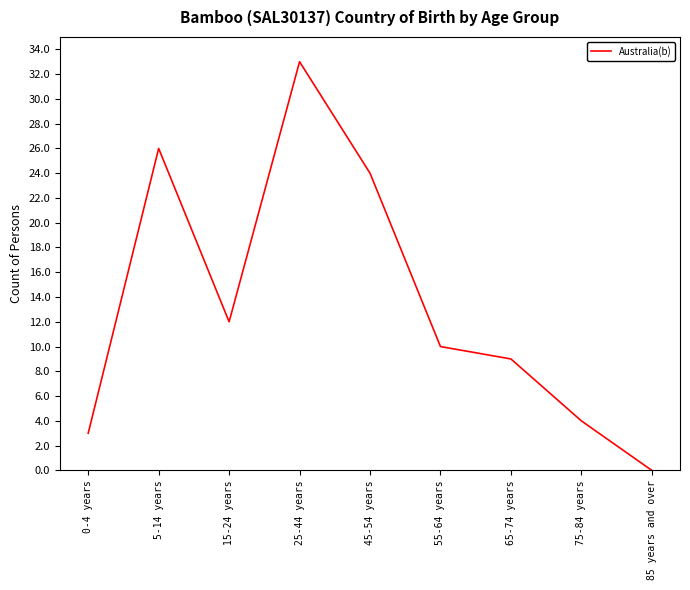

Reading right to left, list all the values displayed in this chart.

85 years and over=0	75-84 years=4	65-74 years=9	55-64 years=10	45-54 years=24	25-44 years=33	15-24 years=12	5-14 years=26	0-4 years=3